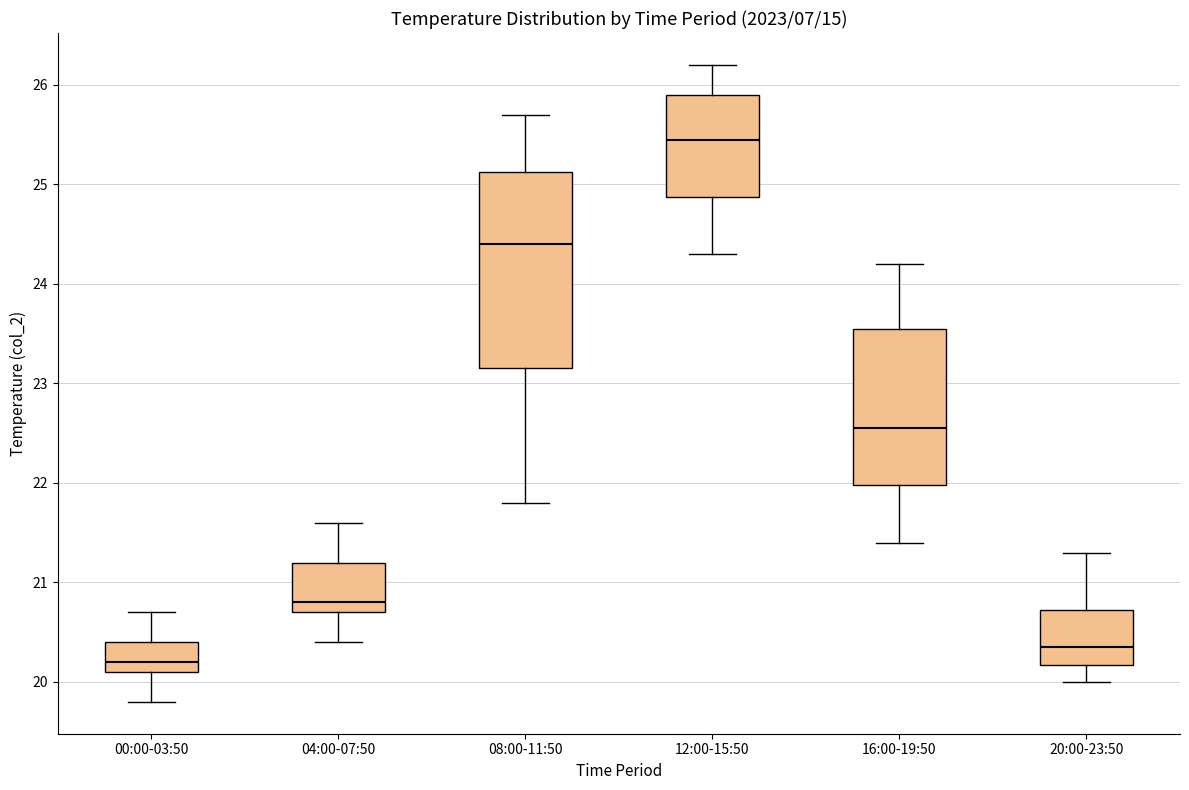

Reading left to right, read every box against the y-axis: the position of its median line, the range the box covers, and the ends of its whiskers. The values are not printed on the chart, so give them approximately, as read against the axis.

00:00-03:50: median 20.2, box 20.1 to 20.4, whiskers 19.8 to 20.7
04:00-07:50: median 20.8, box 20.7 to 21.2, whiskers 20.4 to 21.6
08:00-11:50: median 24.4, box 23.2 to 25.1, whiskers 21.8 to 25.7
12:00-15:50: median 25.5, box 24.9 to 25.9, whiskers 24.3 to 26.2
16:00-19:50: median 22.6, box 22.0 to 23.6, whiskers 21.4 to 24.2
20:00-23:50: median 20.4, box 20.2 to 20.7, whiskers 20.0 to 21.3